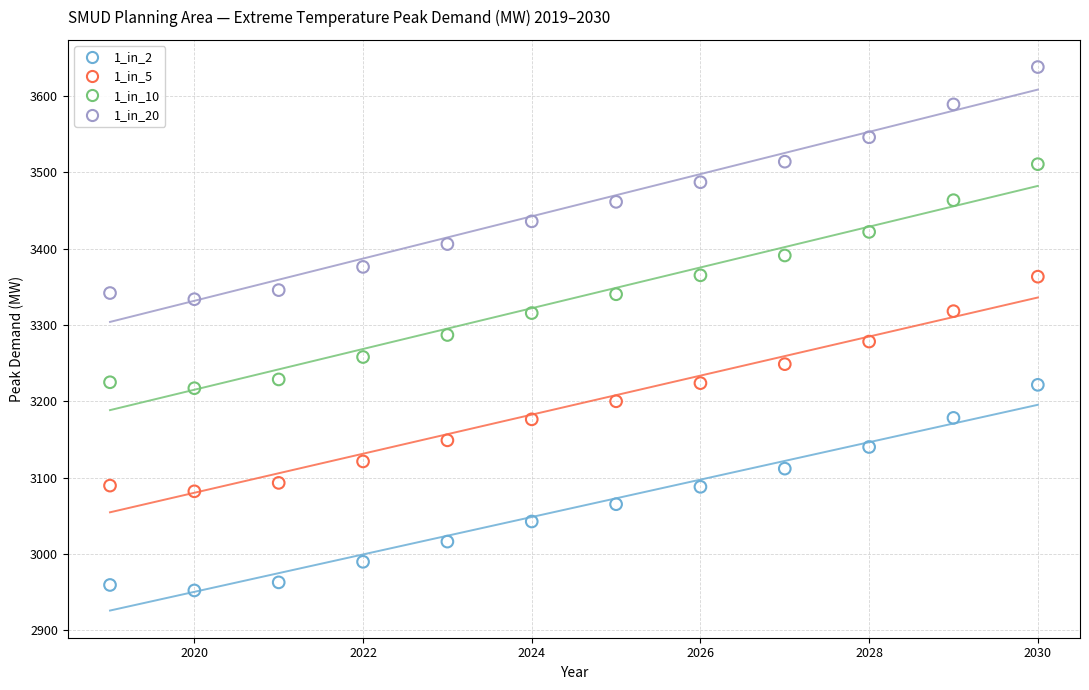

Which series has the widest spread of Y values?

1_in_20